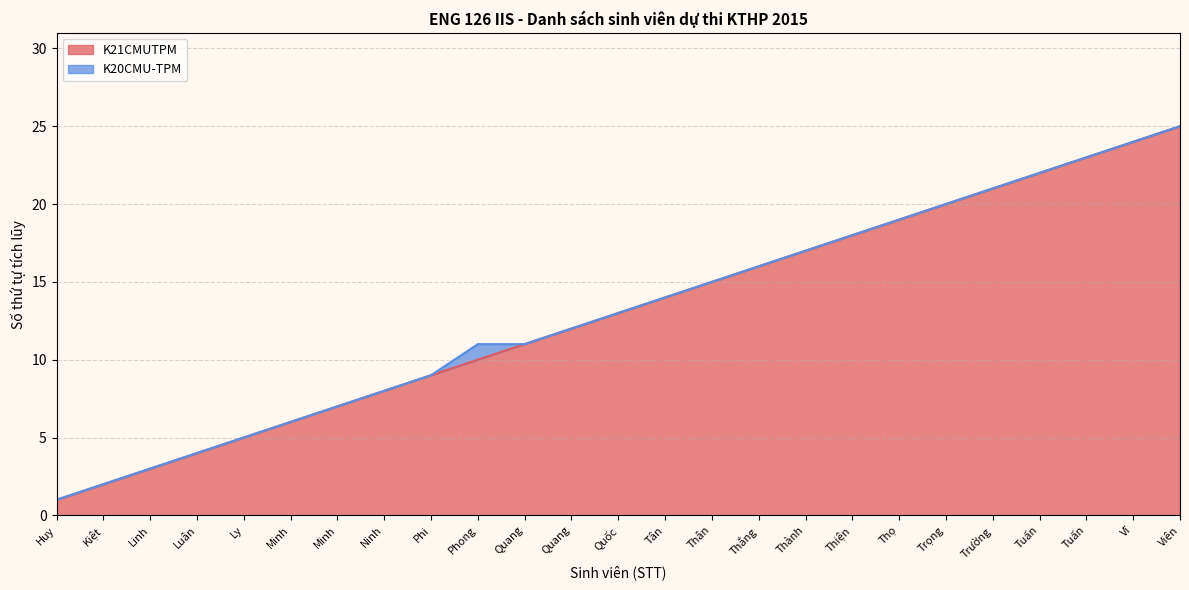

Reading left to right, extract all data points from this chart.

Huy=1	Kiệt=2	Linh=3	Luân=4	Ly=5	Minh=6	Minh=7	Ninh=8	Phi=9	Phong=10	Quang=11	Quang=12	Quốc=13	Tân=14	Thân=15	Thắng=16	Thành=17	Thiện=18	Thọ=19	Trọng=20	Trường=21	Tuấn=22	Tuấn=23	Vĩ=24	Viên=25